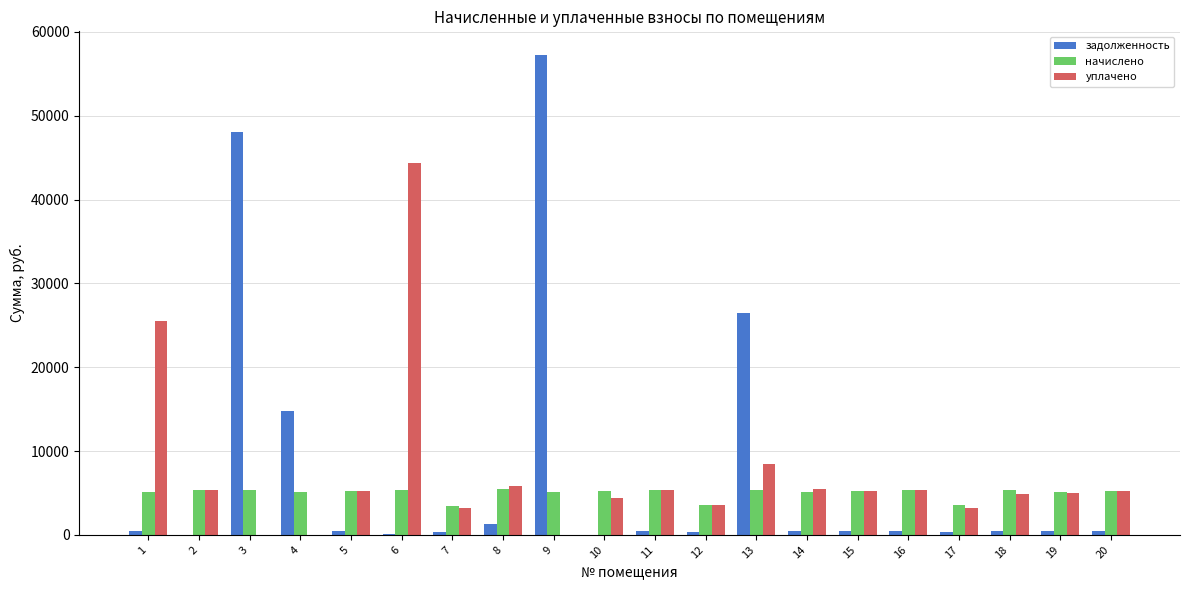

Is the value of начислено at 2 greater than the value of задолженность at 3?

No